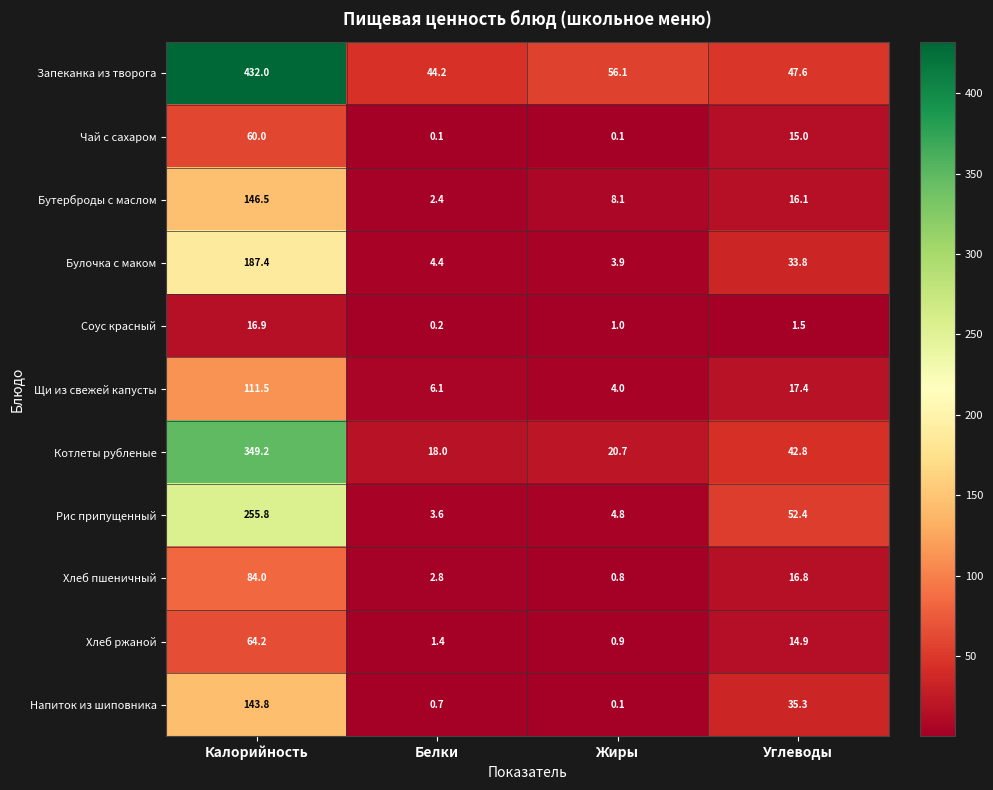

What is the total value across all series at Жиры?

100.5